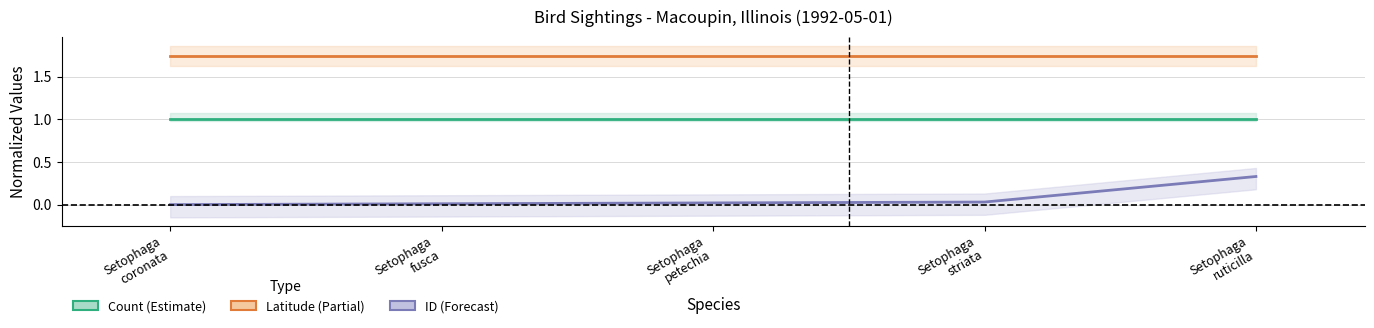

True or false: Count (Estimate) and ID (Forecast) intersect in this chart.

False